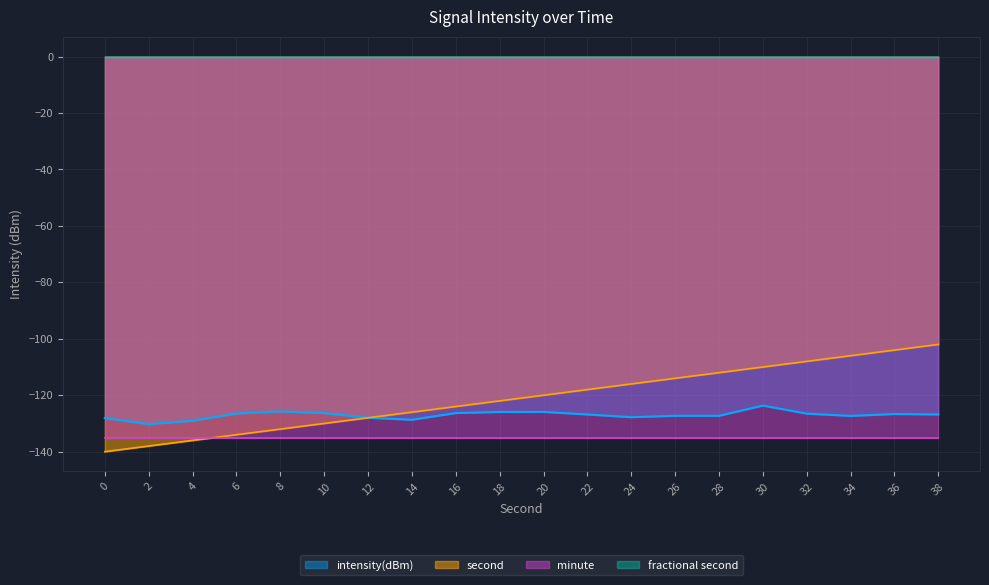

The intensity(dBm) series shows -227.5 at 26. True or false?

False